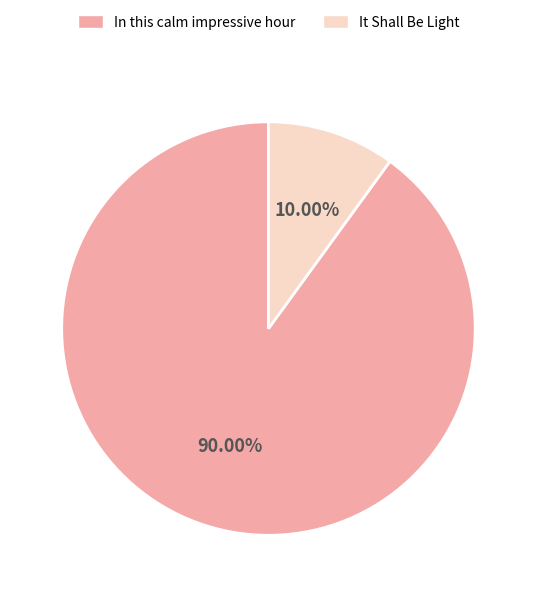

Which slice is the smallest?

It Shall Be Light